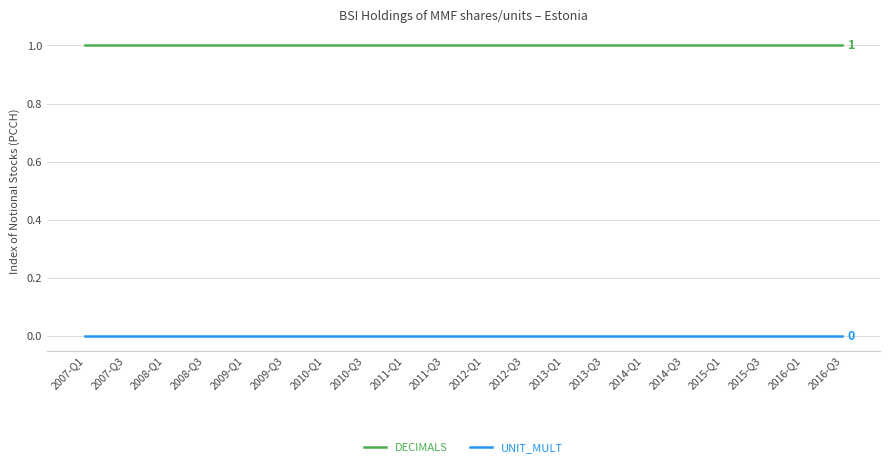

Is the value of DECIMALS at 2015-Q3 greater than the value of UNIT_MULT at 2008-Q1?

Yes